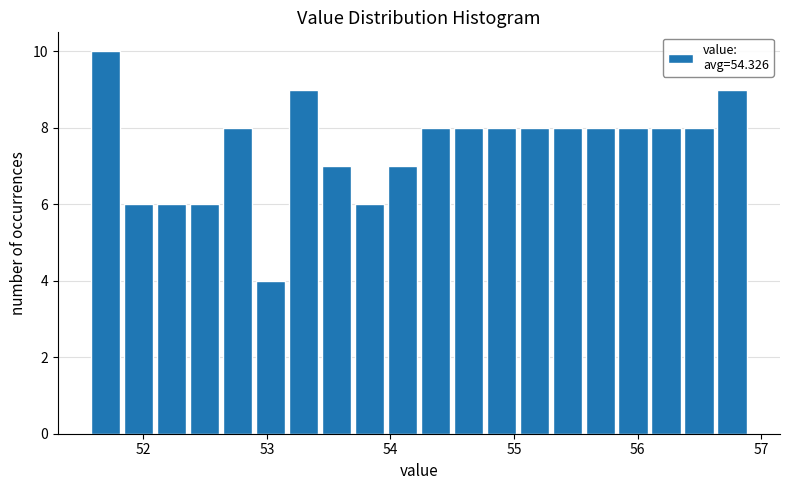

Read against the x-axis, roughly where is the centre of the tallest bar?

51.7